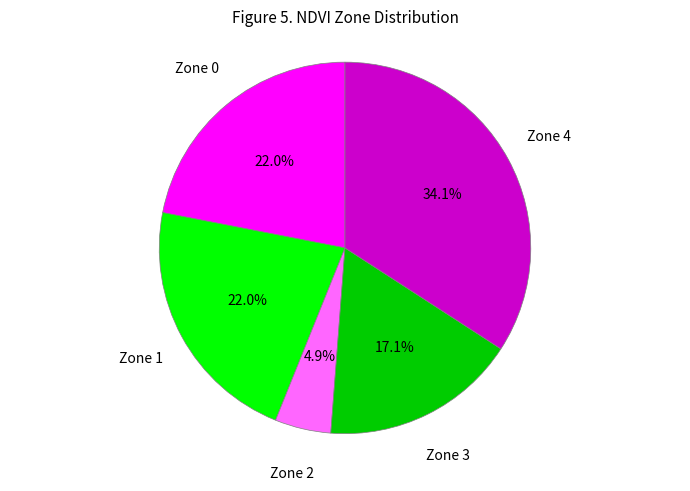

Does any single category account for the majority?

No